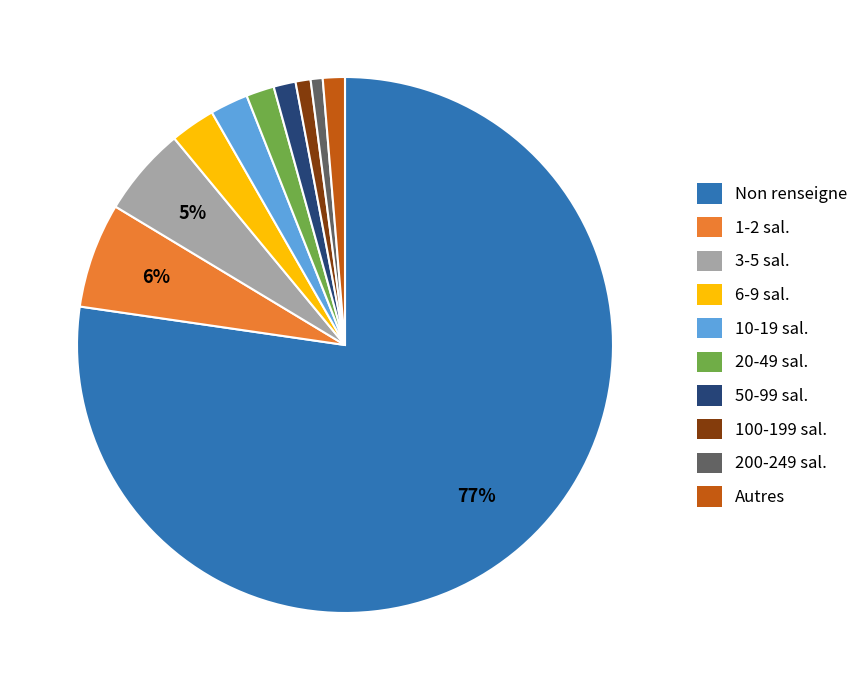

Which category has the biggest portion of the pie?

Non renseigne